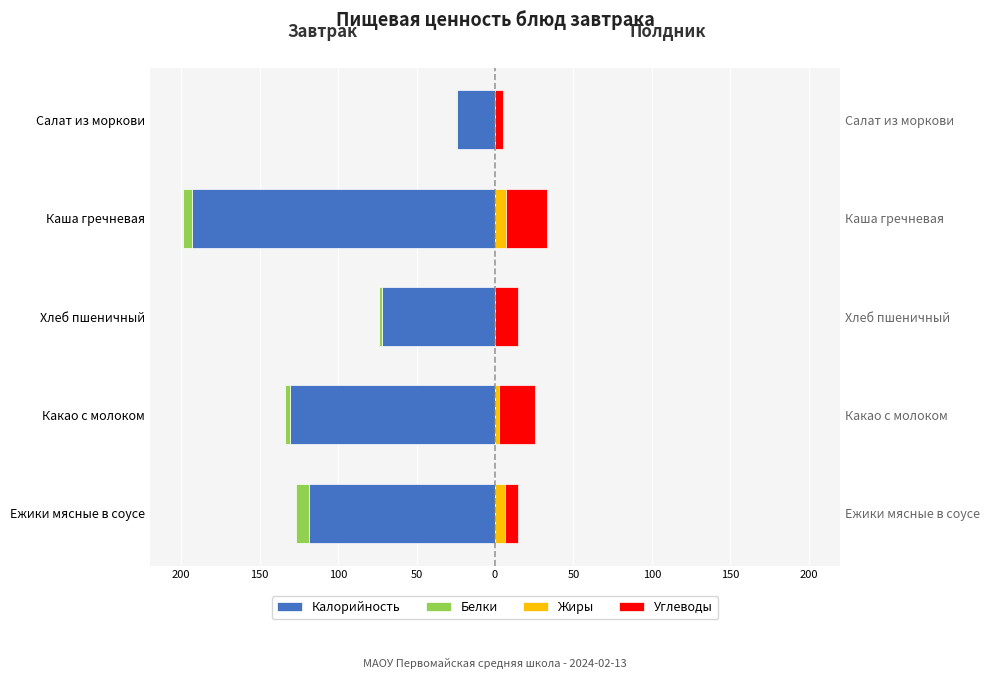

How many values in the Углеводы series are below 14?

2